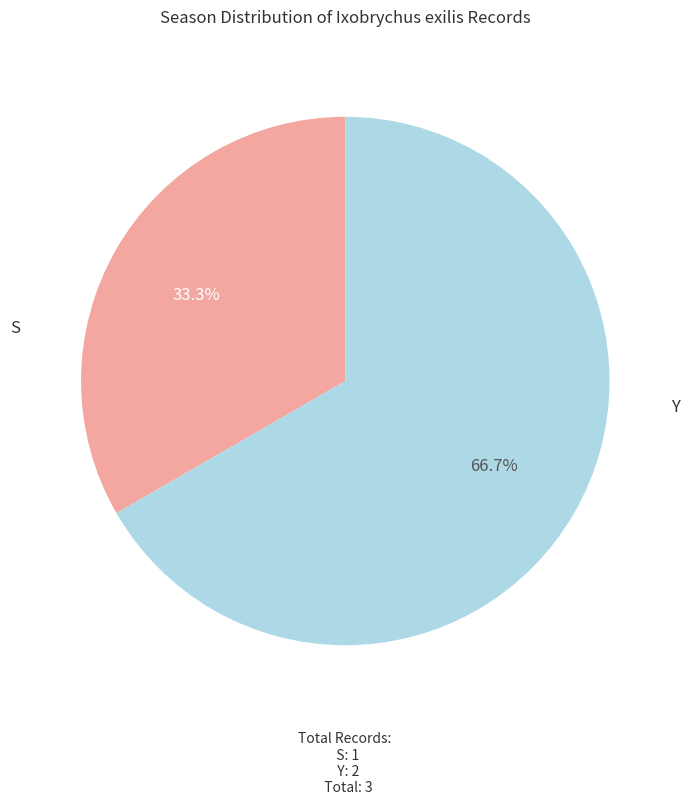

What is the total percentage of S and Y?

100.0%